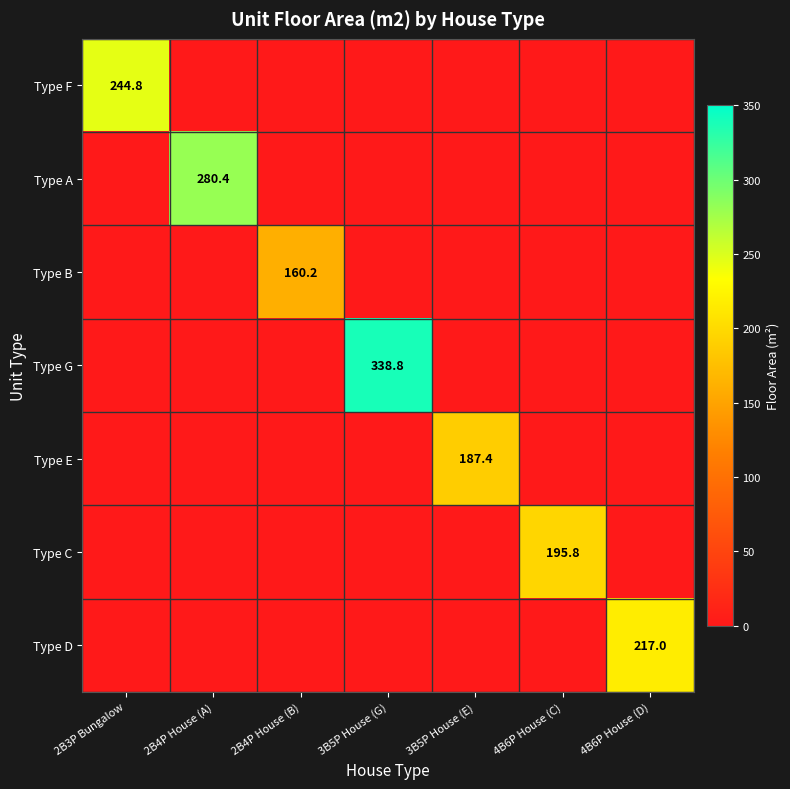

The value of Type C at 4B6P House (C) is 195.8. True or false?

True